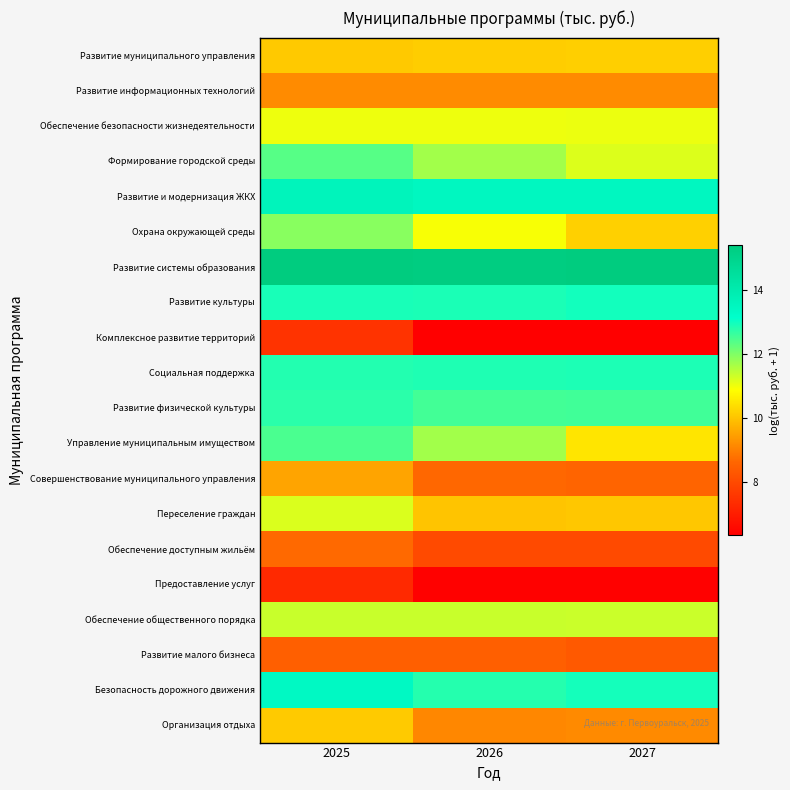

Reading left to right, list all the values displayed in this chart.

Развитие муниципального управления: 2025=10.1	2026=10.1	2027=10.2
Развитие информационных технологий: 2025=9.2	2026=9.2	2027=9.2
Обеспечение безопасности жизнедеятельности: 2025=11.0	2026=11.0	2027=11.0
Формирование городской среды: 2025=12.4	2026=11.7	2027=11.2
Развитие и модернизация ЖКХ: 2025=13.6	2026=13.5	2027=13.5
Охрана окружающей среды: 2025=11.9	2026=10.9	2027=10.2
Развитие системы образования: 2025=15.4	2026=15.3	2027=15.4
Развитие культуры: 2025=12.9	2026=12.9	2027=13.0
Комплексное развитие территорий: 2025=7.5	2026=6.3	2027=6.3
Социальная поддержка: 2025=12.8	2026=12.8	2027=12.9
Развитие физической культуры: 2025=12.8	2026=12.5	2027=12.6
Управление муниципальным имуществом: 2025=12.5	2026=11.7	2027=10.5
Совершенствование муниципального управления: 2025=9.5	2026=8.6	2027=8.6
Переселение граждан: 2025=11.2	2026=10.0	2027=10.0
Обеспечение доступным жильём: 2025=8.7	2026=8.0	2027=8.0
Предоставление услуг: 2025=7.3	2026=6.4	2027=6.4
Обеспечение общественного порядка: 2025=11.4	2026=11.4	2027=11.3
Развитие малого бизнеса: 2025=8.5	2026=8.5	2027=8.3
Безопасность дорожного движения: 2025=13.4	2026=12.8	2027=12.9
Организация отдыха: 2025=10.1	2026=9.1	2027=9.1